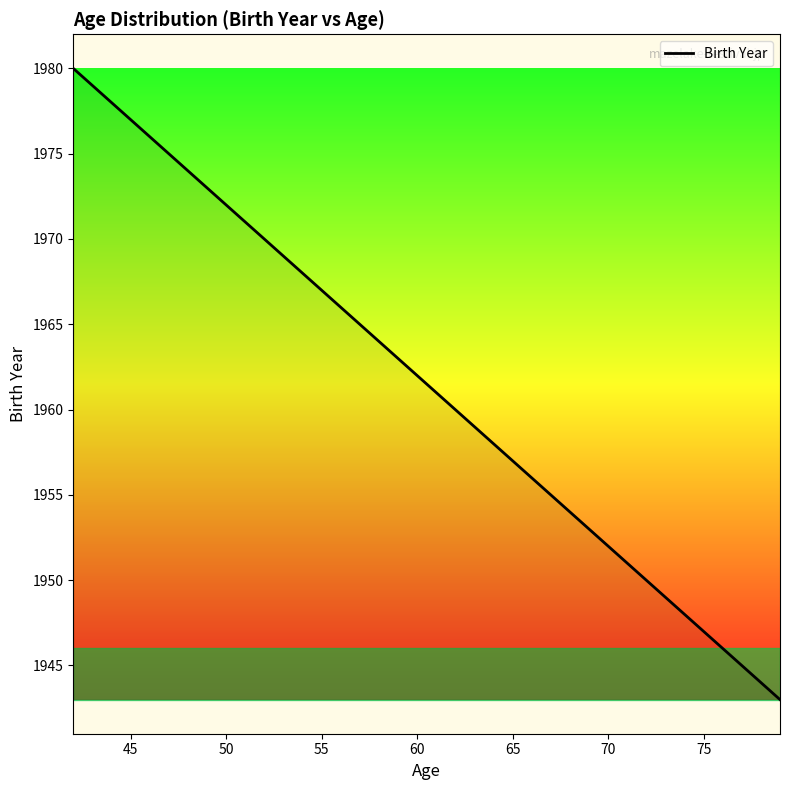

What is the smallest value displayed?

1943